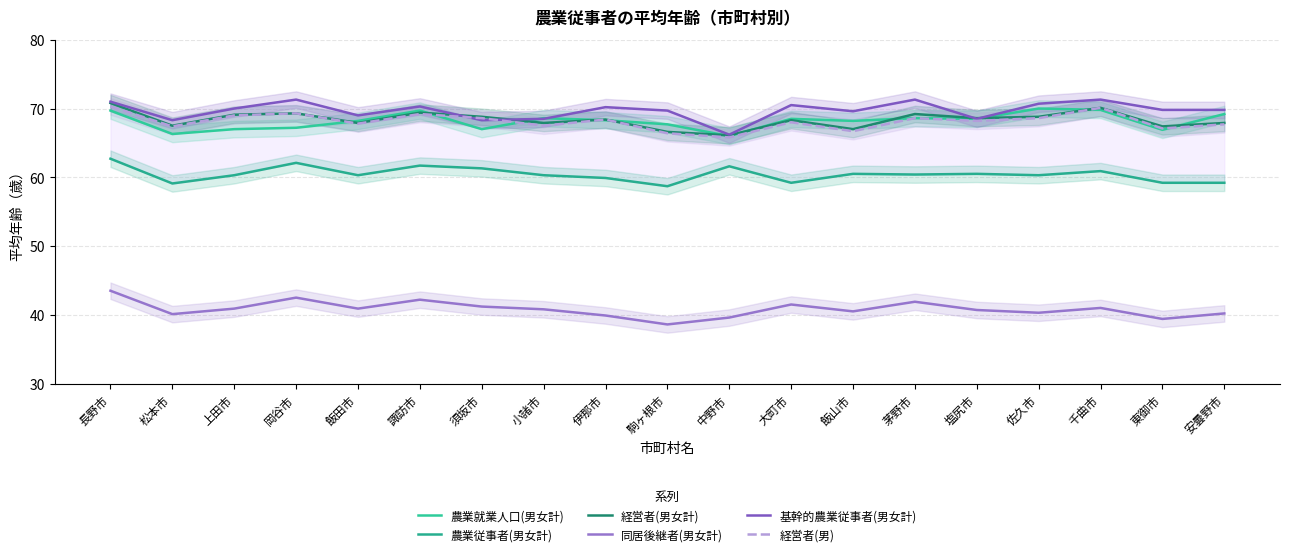

Is this an area chart (filled region under the line)?

No